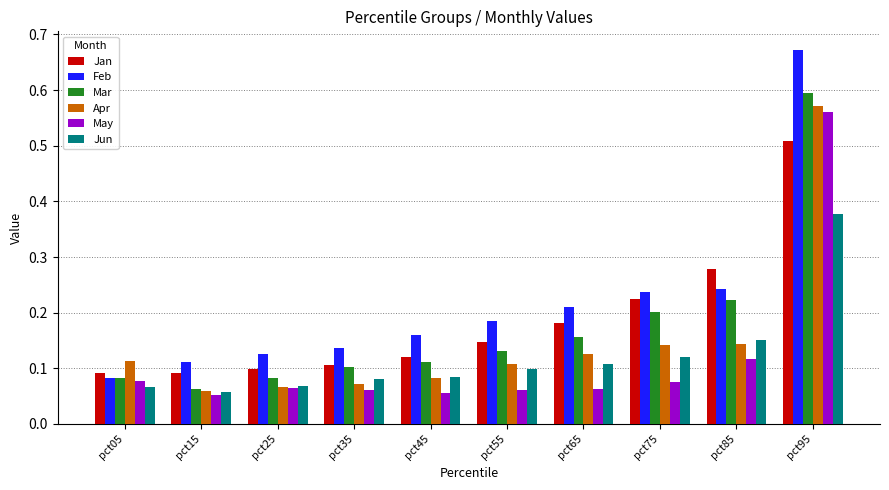

What is the sum of all Mar values?

1.8